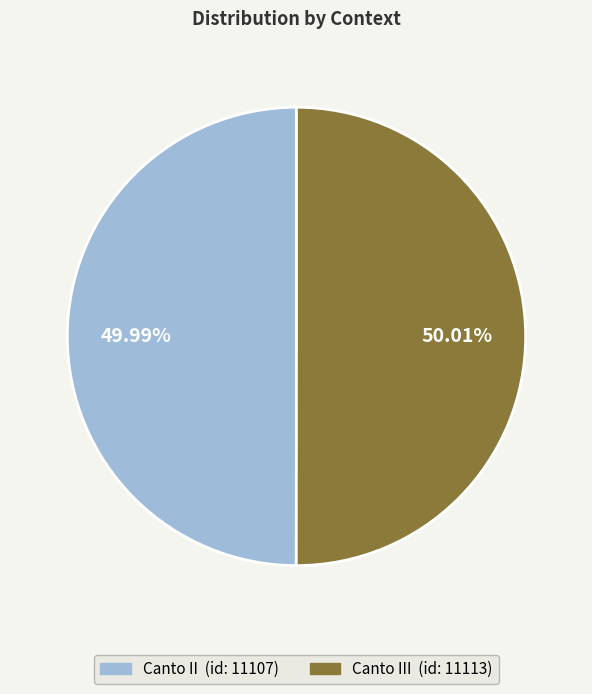

How many segments does this pie chart have?

2